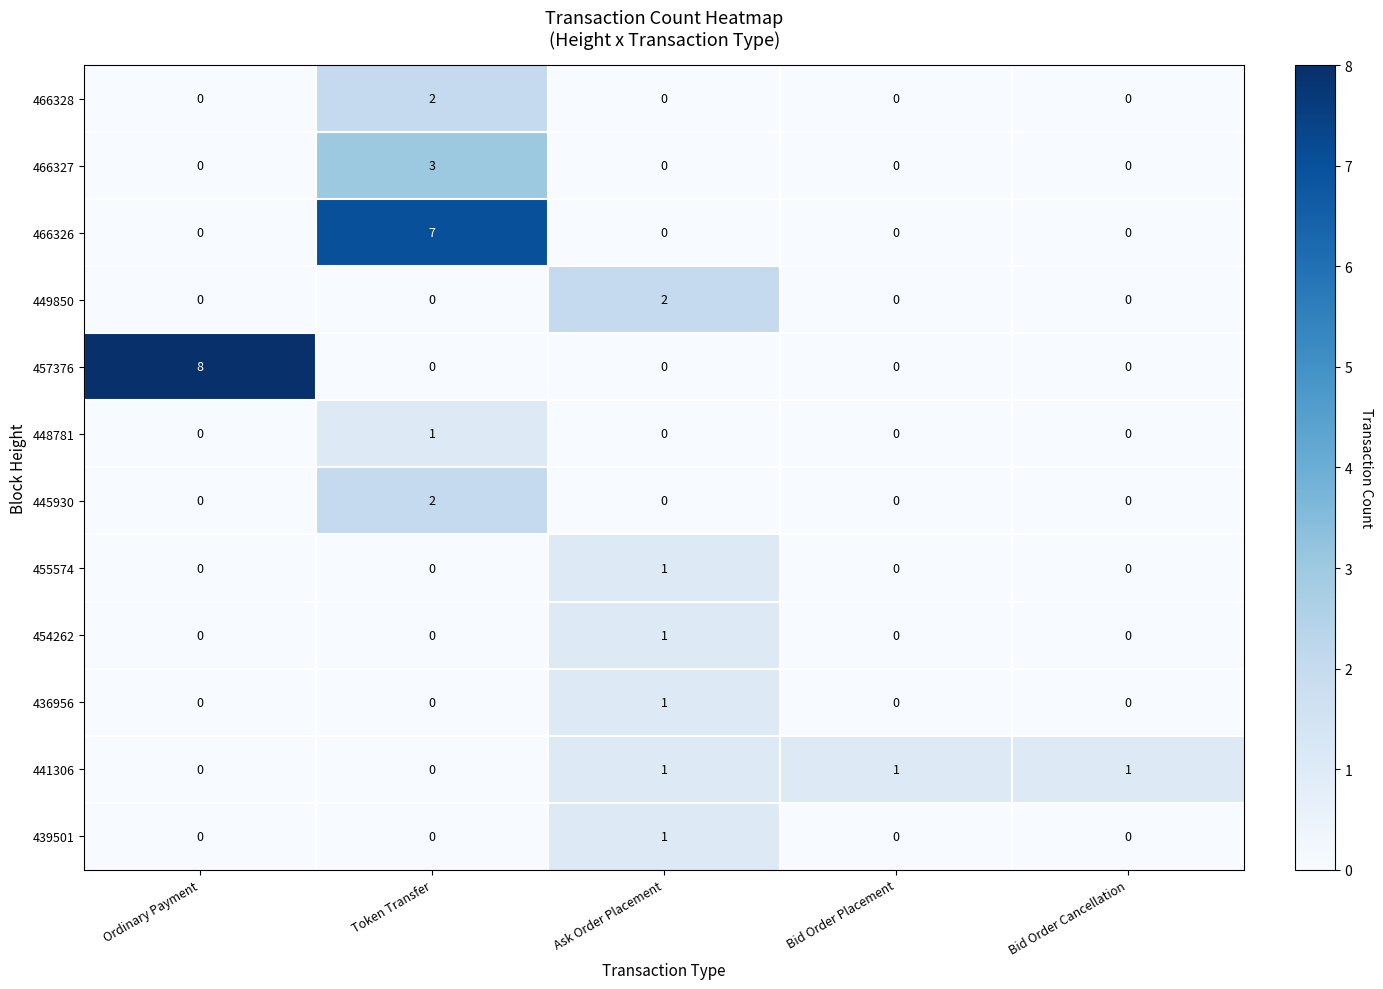

The value of 436956 at Ordinary Payment is 0. True or false?

True